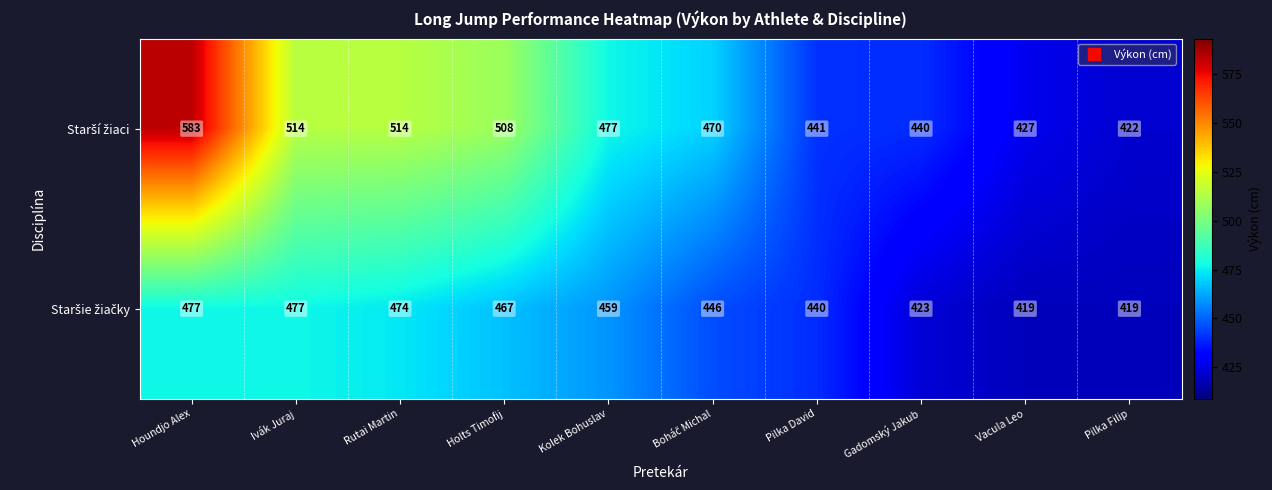

What is the smallest value displayed?

419